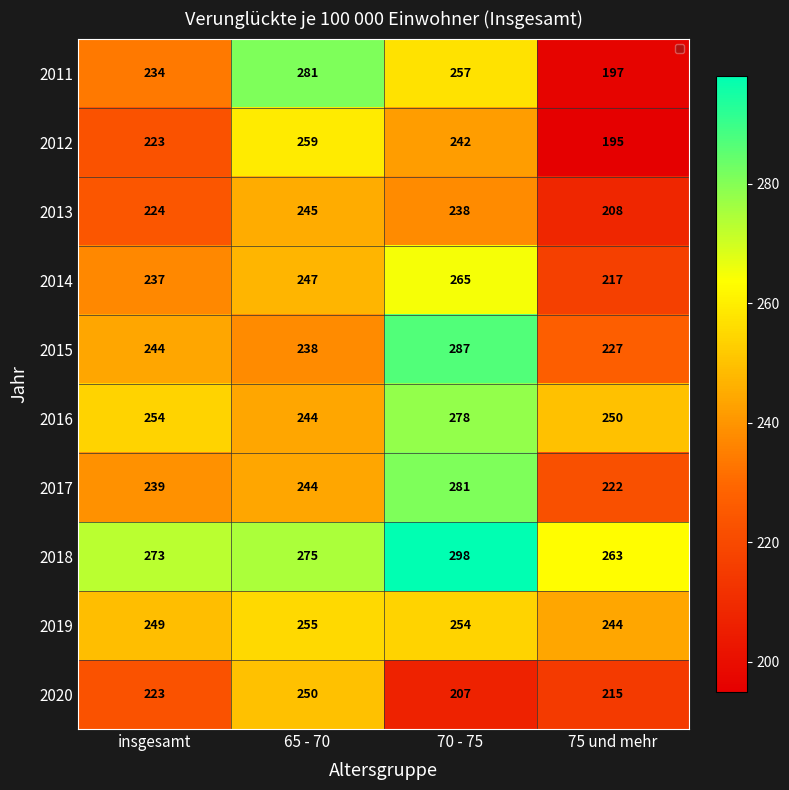

Read the 2020 value at 70 - 75, to the nearest 10.

210